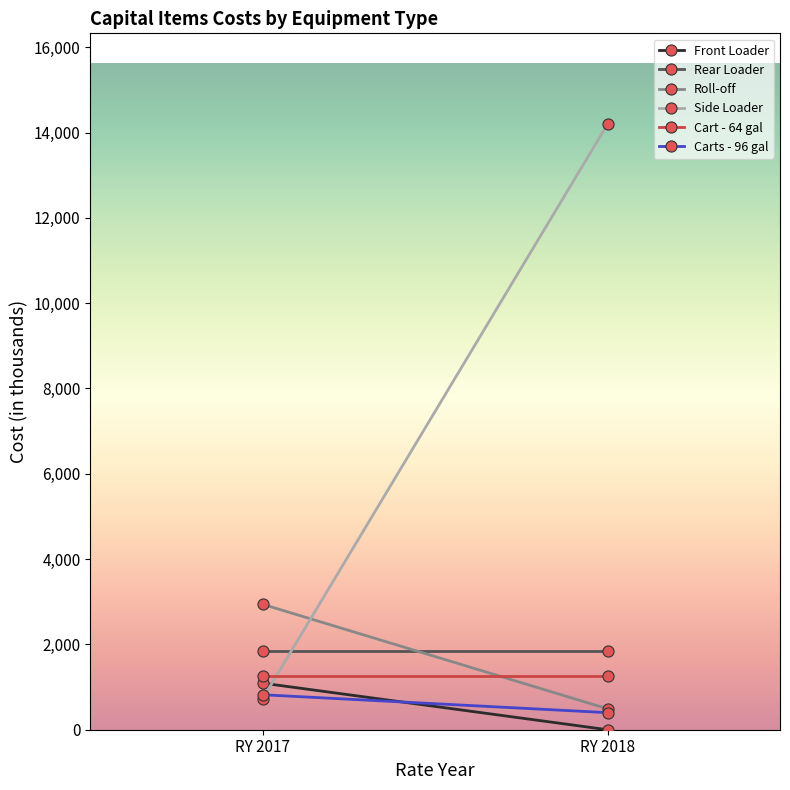

Reading left to right, transcribe all the data shown in this chart.

Front Loader: 1092.0	0.0
Rear Loader: 1842.0	1842.0
Roll-off: 2940.0	490.0
Side Loader: 728.0	14196.0
Cart - 64 gal: 1268.7	1268.7
Carts - 96 gal: 820.0	400.0